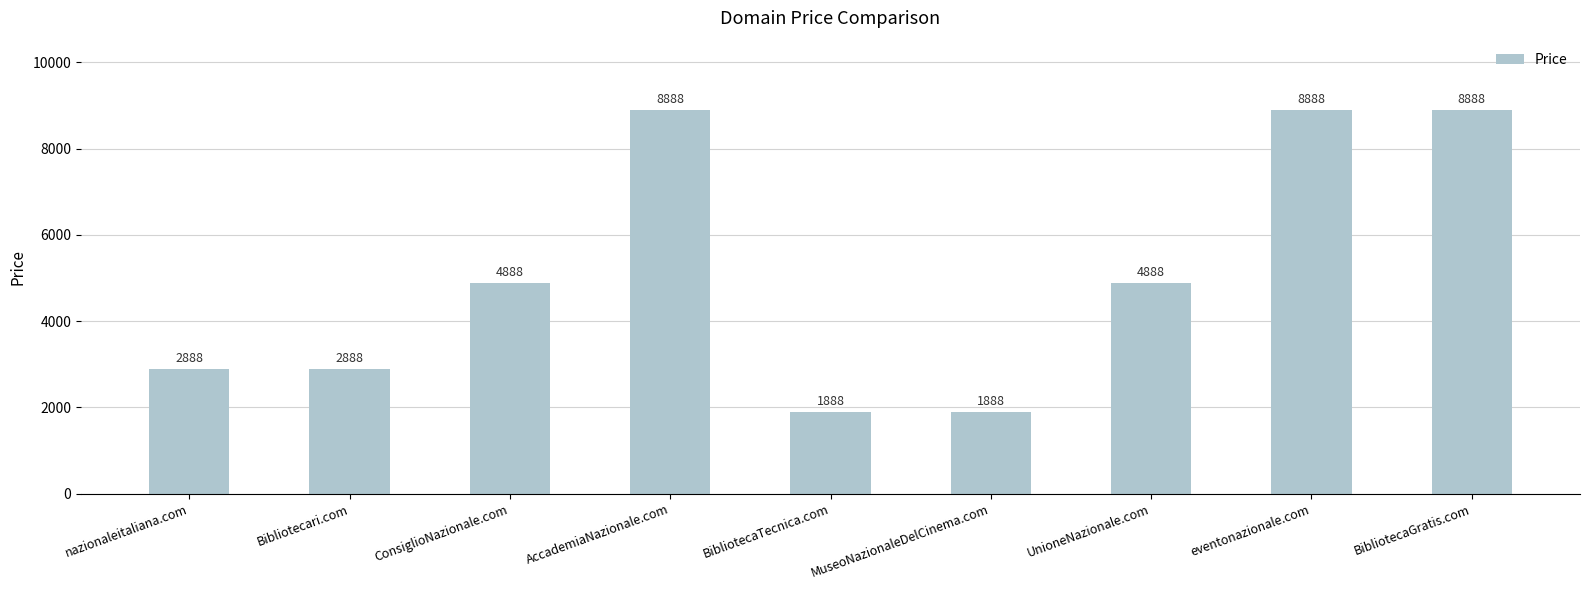

Count the values in the range 2888 to 8888.

7